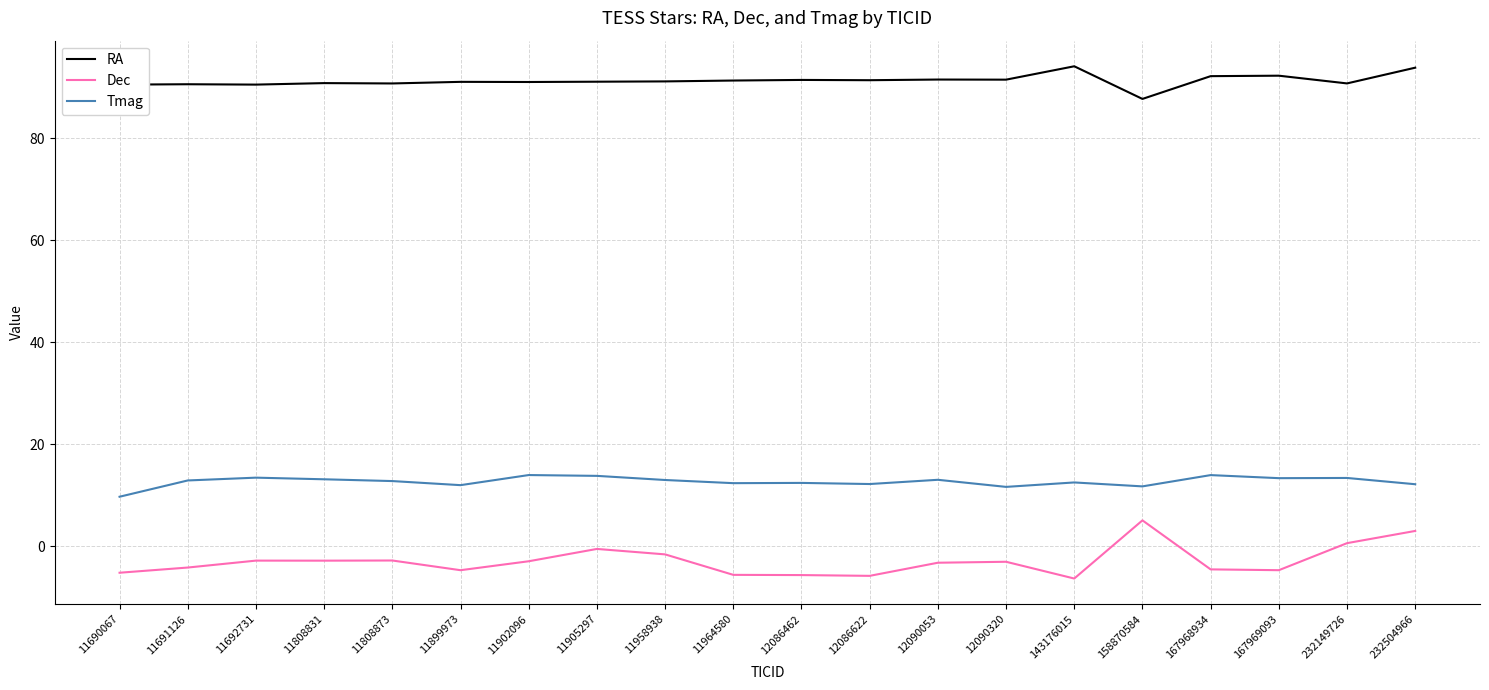

Rank the series at 12090320 from lowest to highest value.

Dec, Tmag, RA